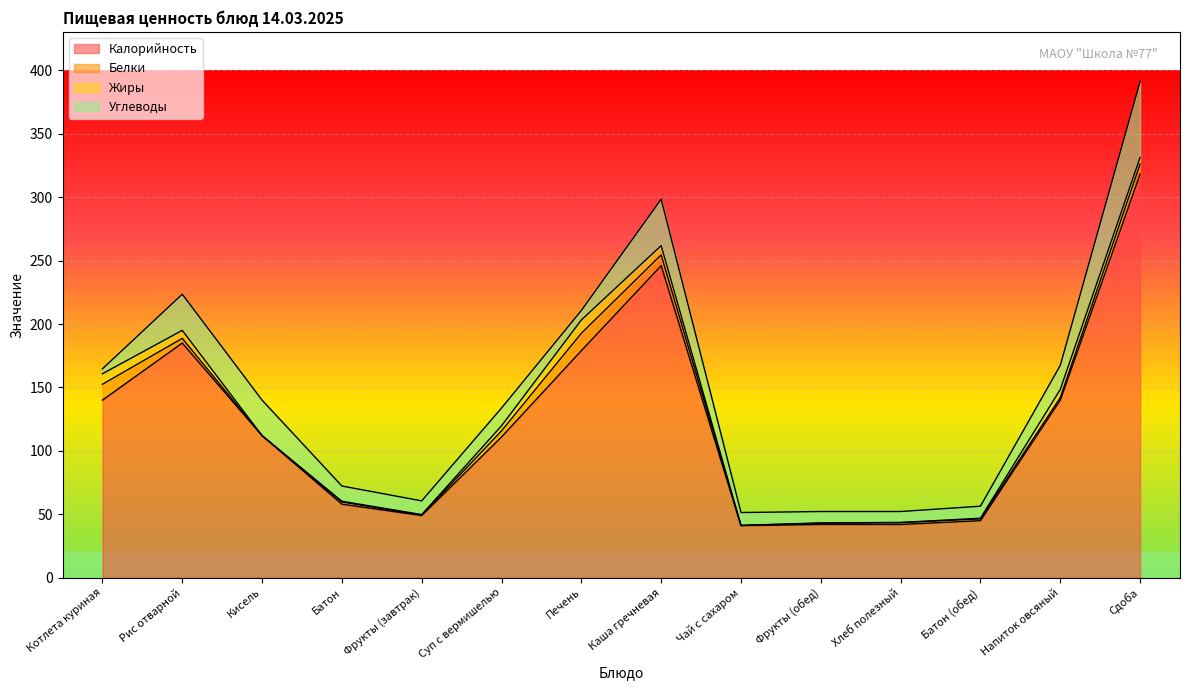

At Фрукты (обед), list the series in order from smallest to largest.

Жиры, Белки, Углеводы, Калорийность